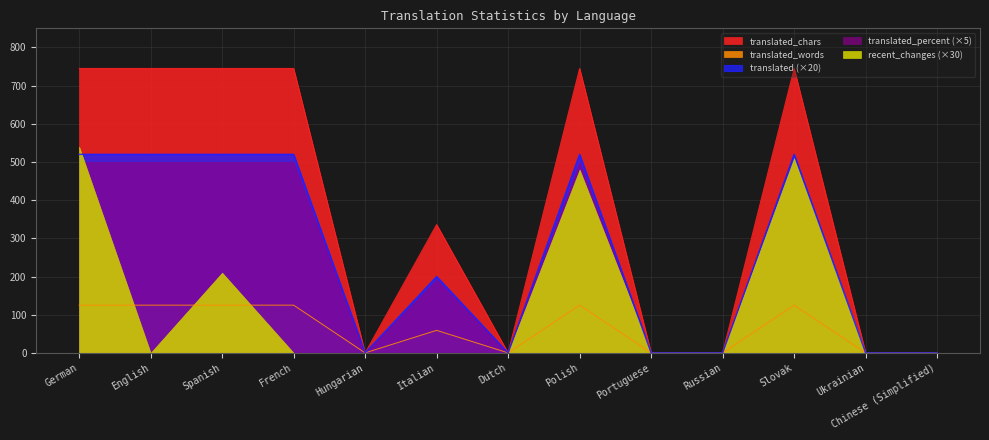

What is the label of the 3rd point from the left?

Spanish